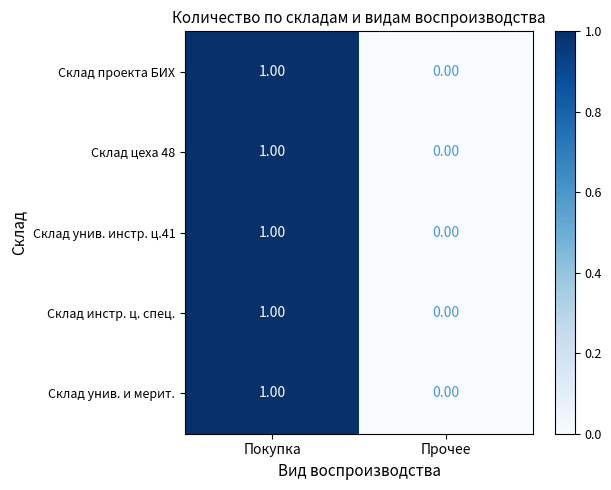

At which category is the sum across all series the highest?

Покупка